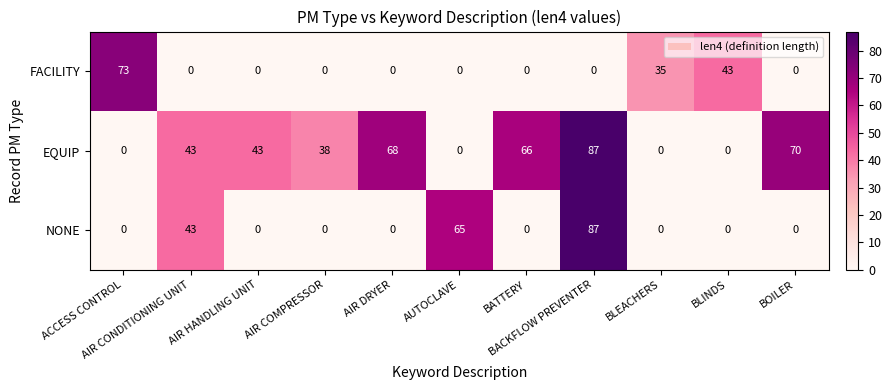

At how many categories does at least one series exceed 30?

11